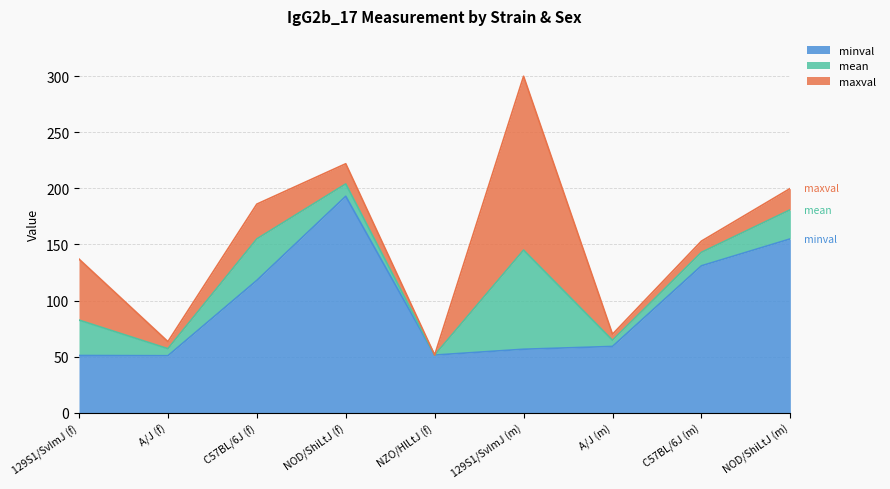

What is the lowest value of the minval series?

50.8